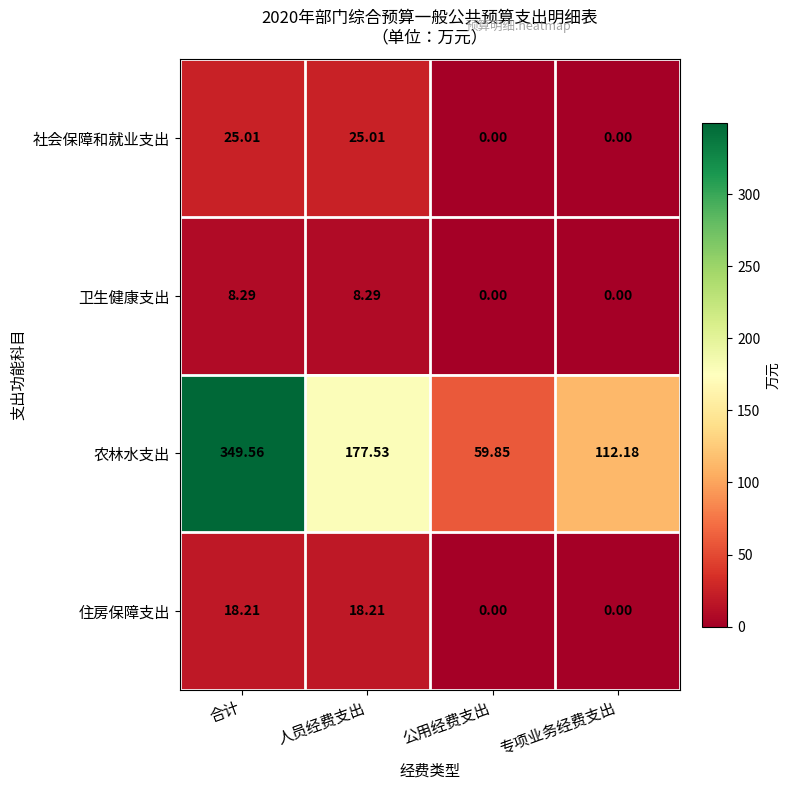

At which label does 社会保障和就业支出 first exceed 25?

合计